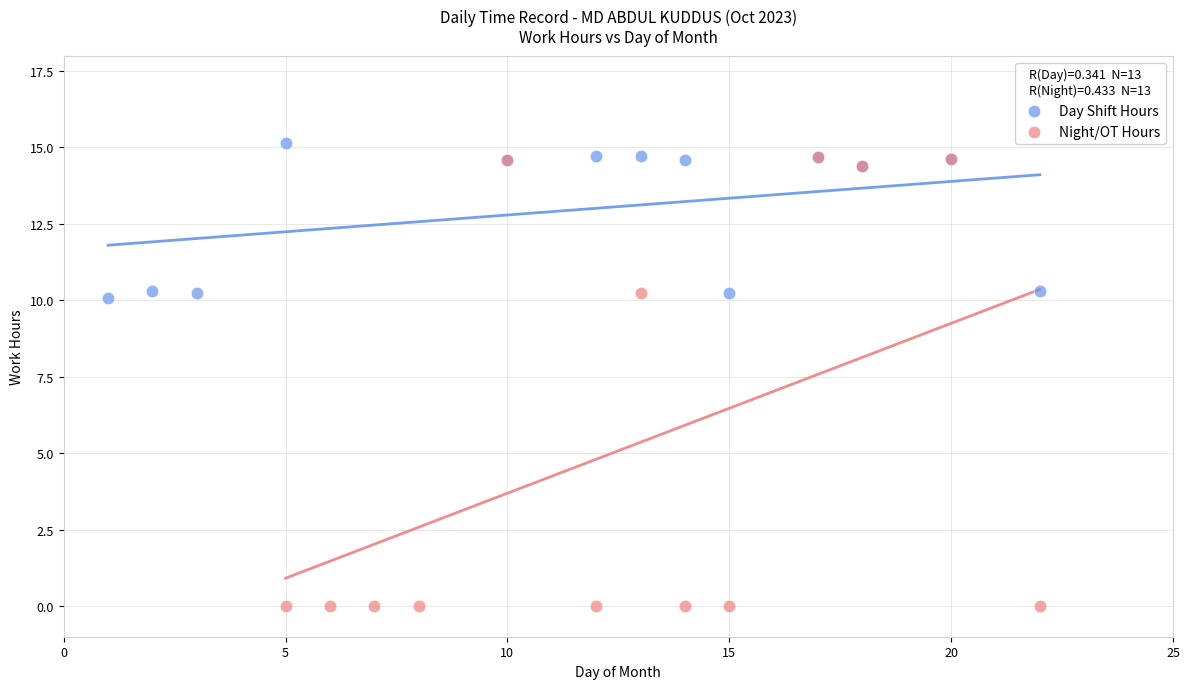

What are all the series names shown in the legend?

Day Shift Hours, Night/OT Hours